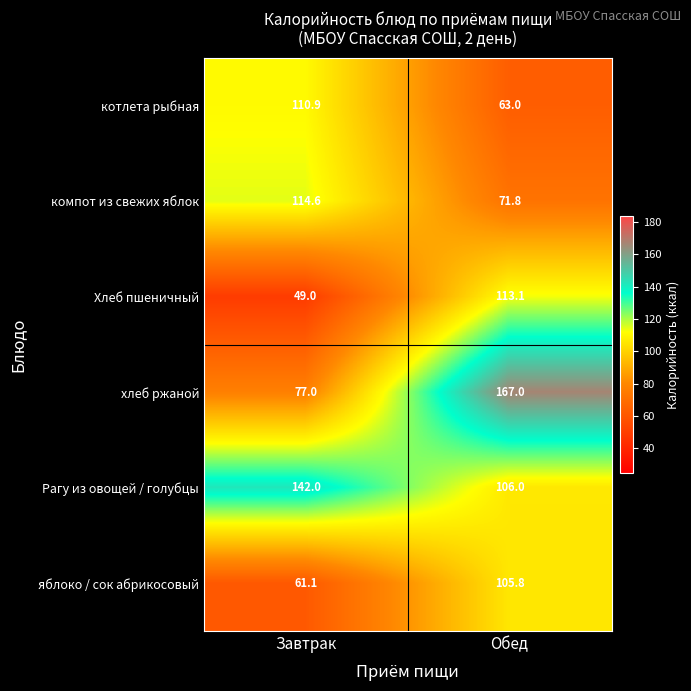

Which series has the widest spread of values?

хлеб ржаной